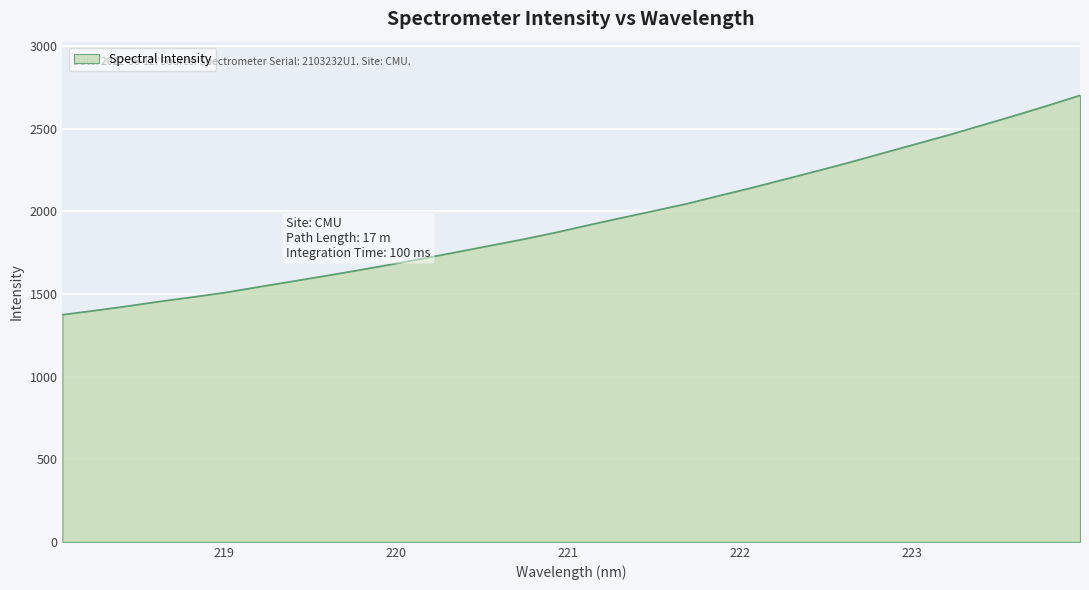

What is the greatest value displayed?

2702.2